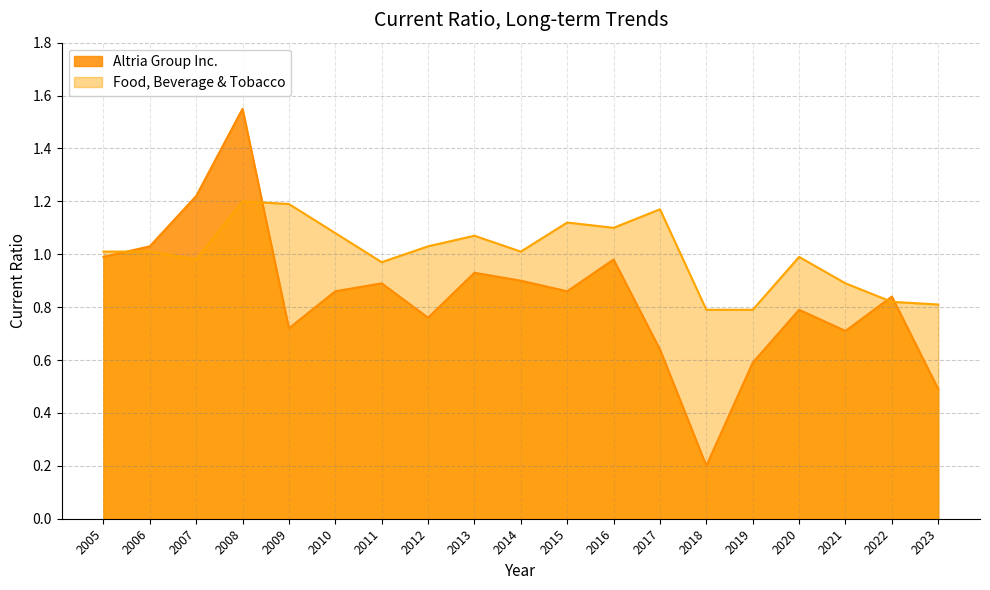

What is the total value across all series at 2008?

2.8